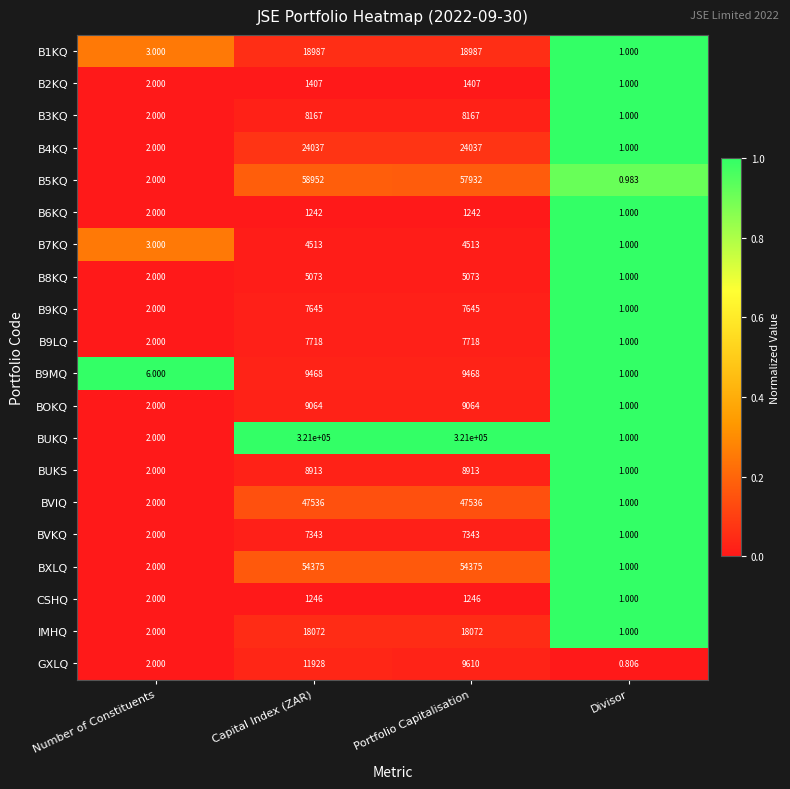

Where is B4KQ nearest to the value 12019?

Number of Constituents